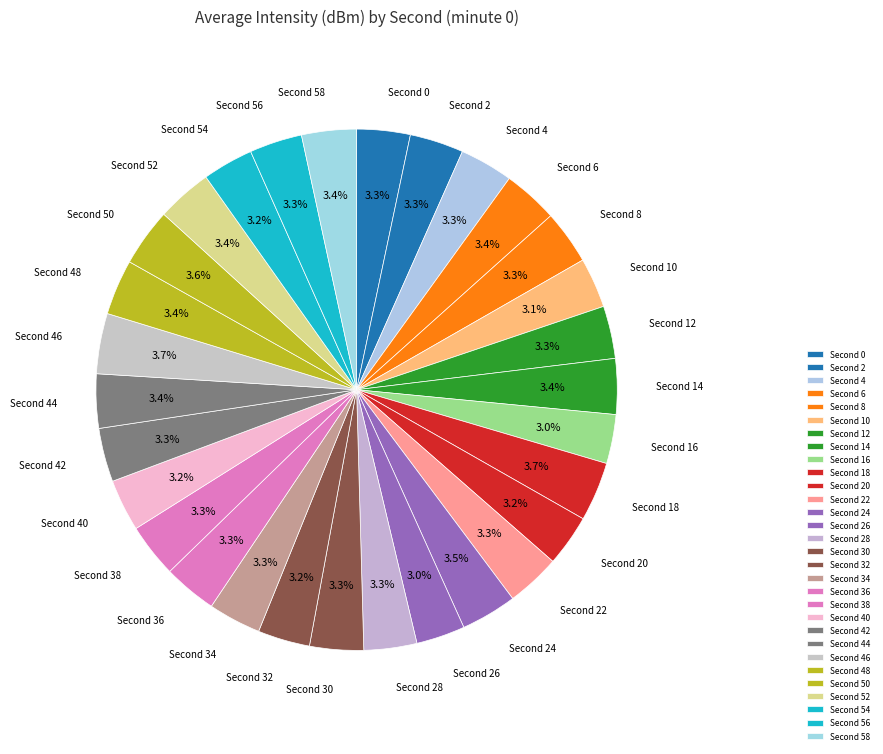

Is there any slice that represents more than half of the pie?

No